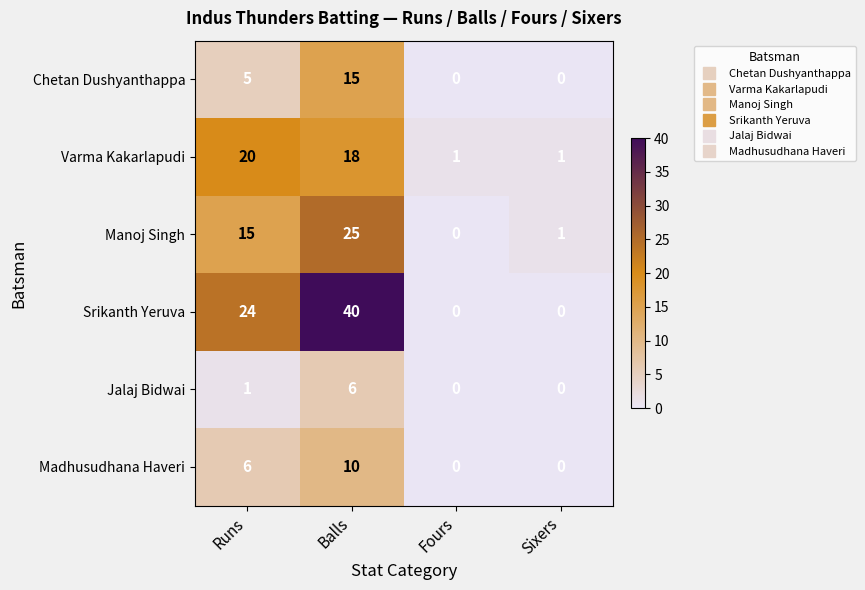

Rank the series at Balls from lowest to highest value.

Jalaj Bidwai, Madhusudhana Haveri, Chetan Dushyanthappa, Varma Kakarlapudi, Manoj Singh, Srikanth Yeruva